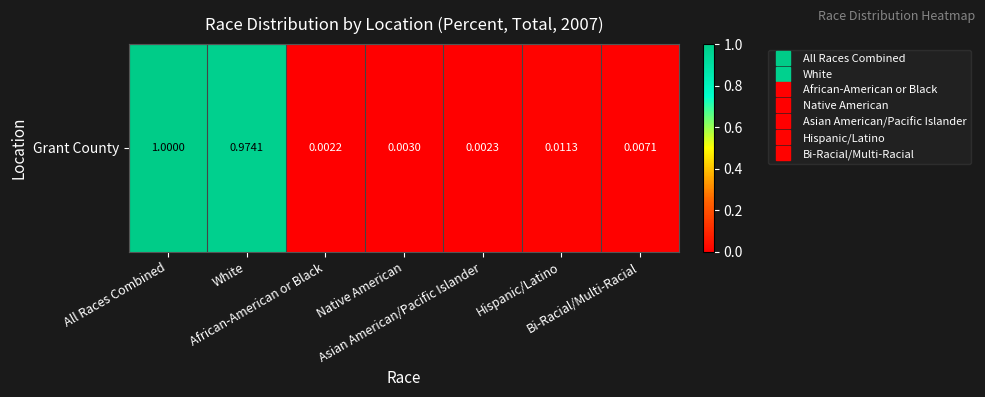

List the labels in order of value, smallest first.

African-American or Black, Asian American/Pacific Islander, Native American, Bi-Racial/Multi-Racial, Hispanic/Latino, White, All Races Combined